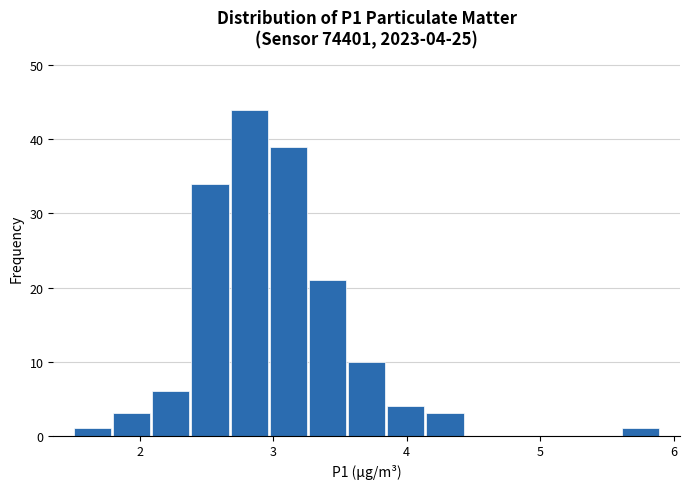

Read against the x-axis, roughly where is the centre of the tallest bar?

2.8